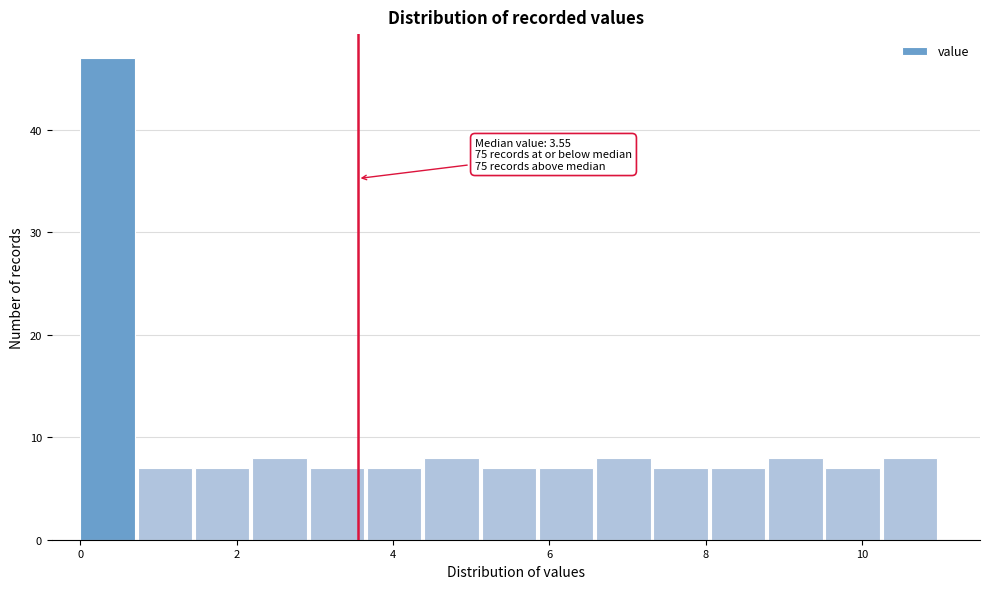

Around what value on the x-axis is the tallest bar? Give the approximate position of its centre, as read against the axis.

0.4